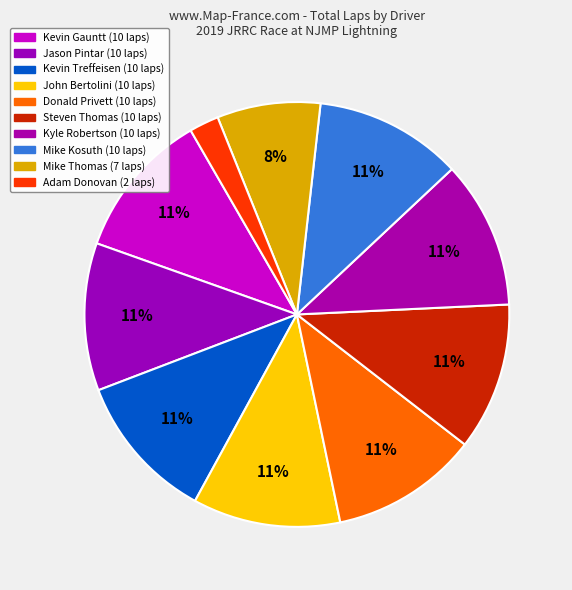

Count the number of slices in the pie.

10